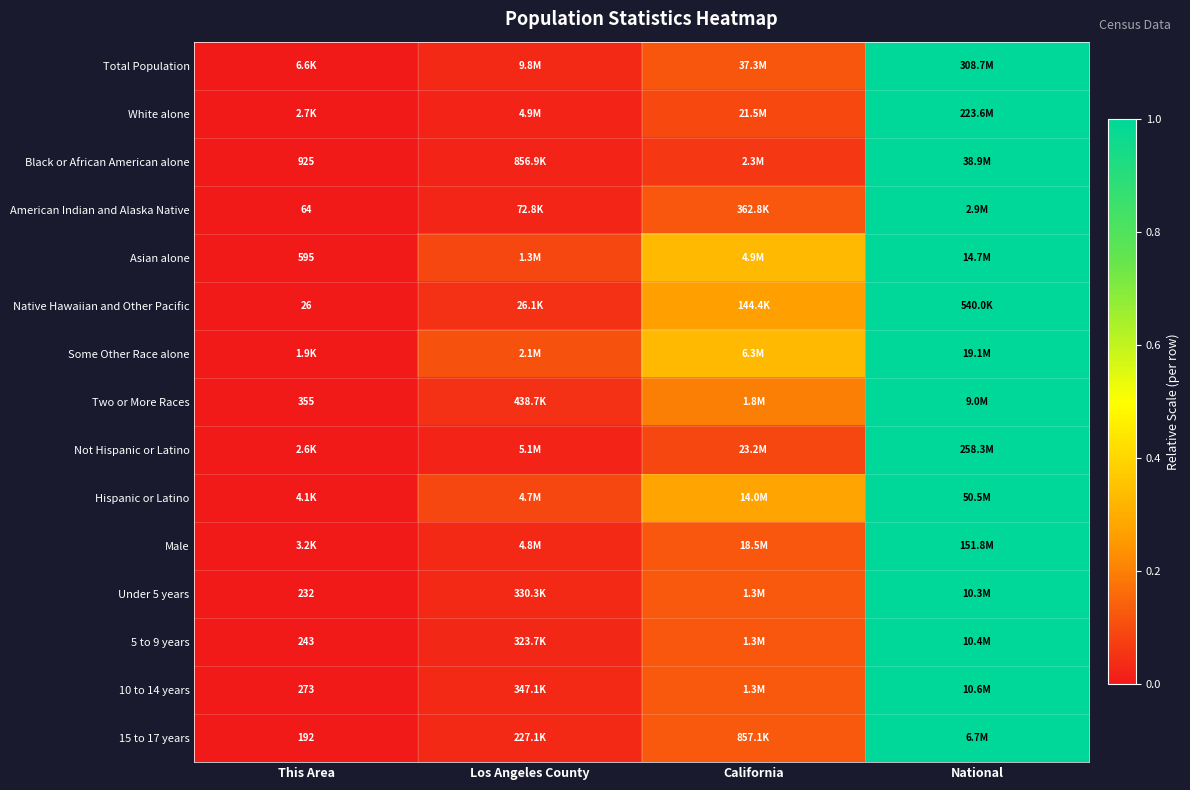

At how many categories does at least one series exceed 0?

3